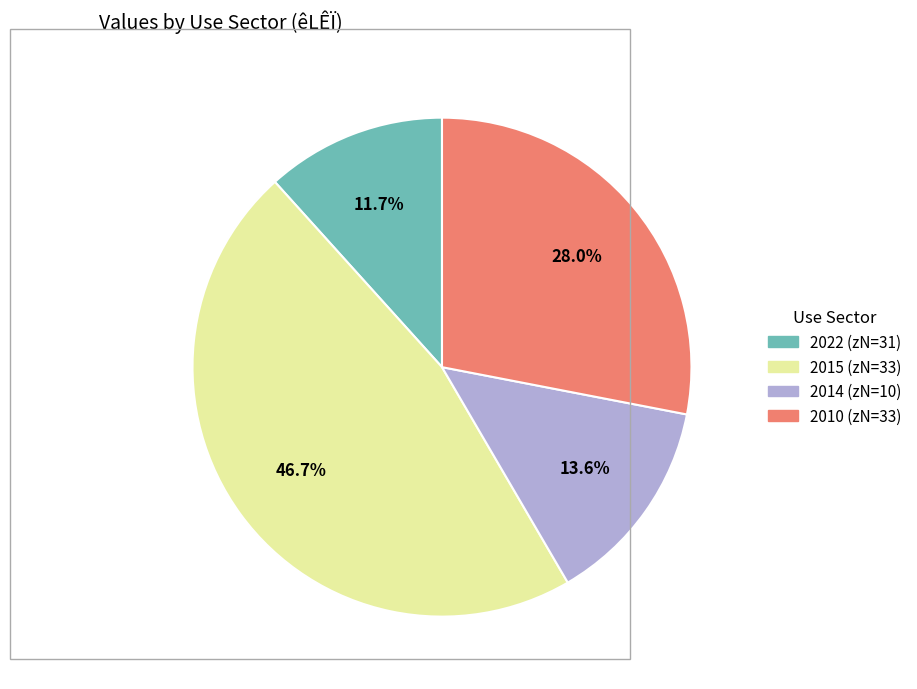

Does any single category account for the majority?

No